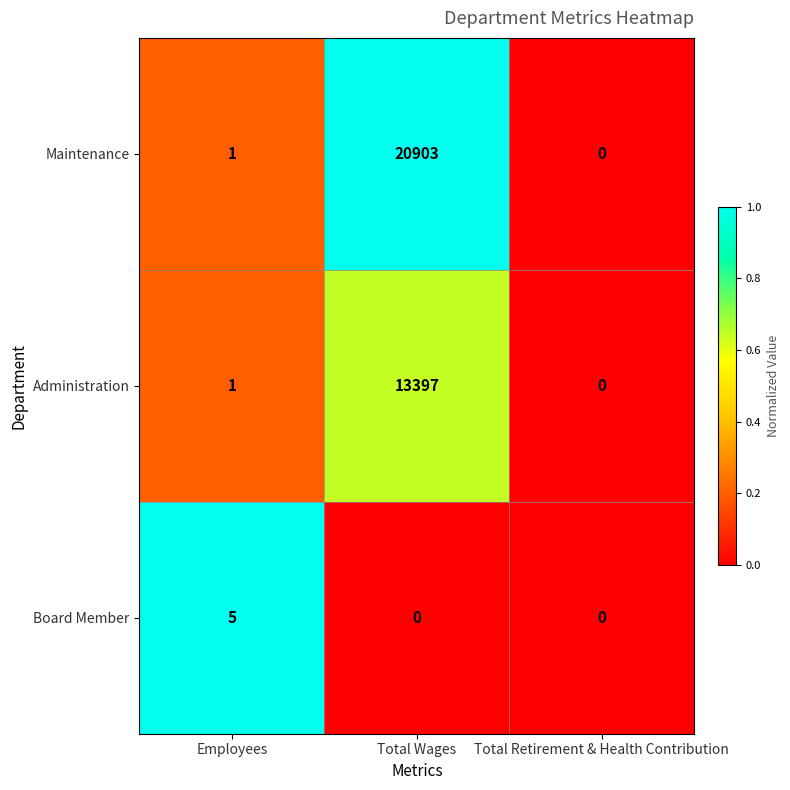

At which label does Board Member reach its peak?

Employees